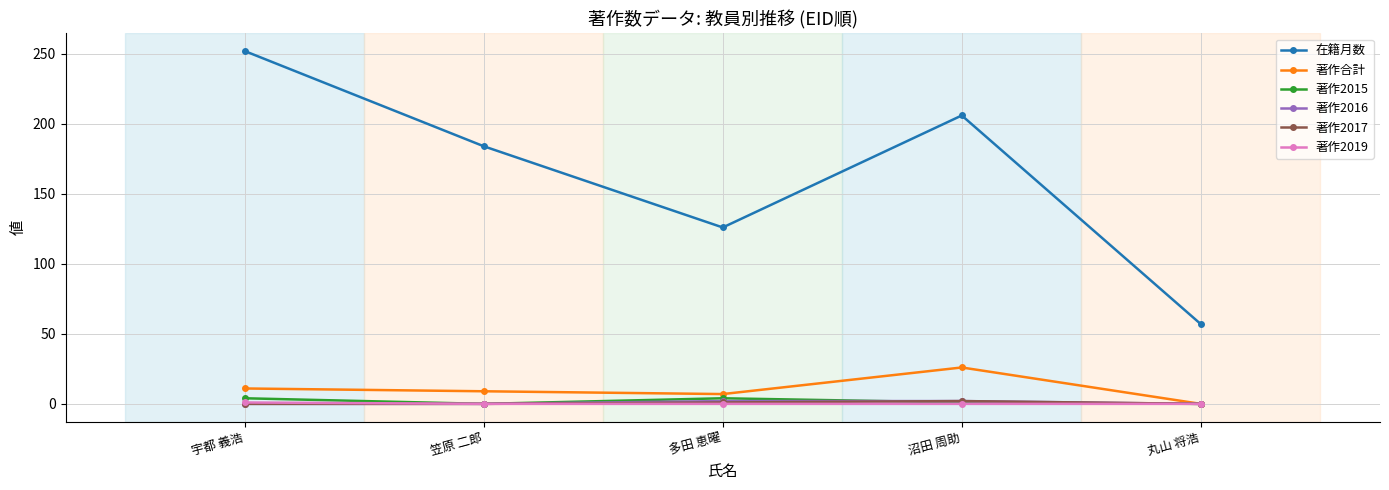

True or false: 著作2016 has more than 2 interior local peaks.

False